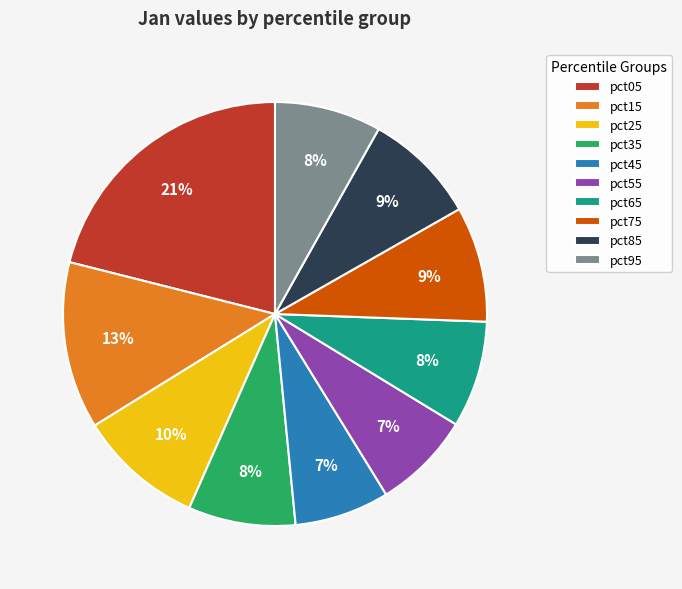

What is the largest slice in the pie chart?

pct05